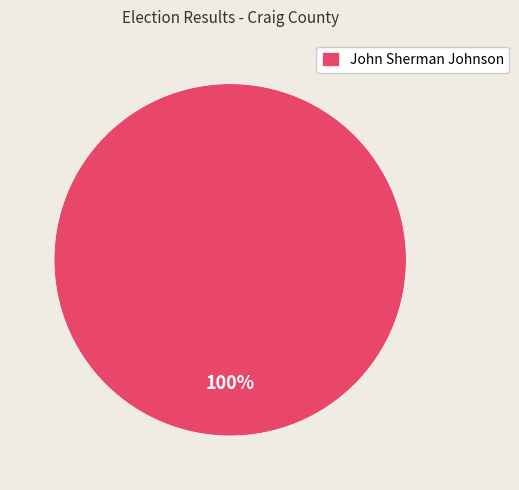

Is there a majority slice in this chart?

Yes